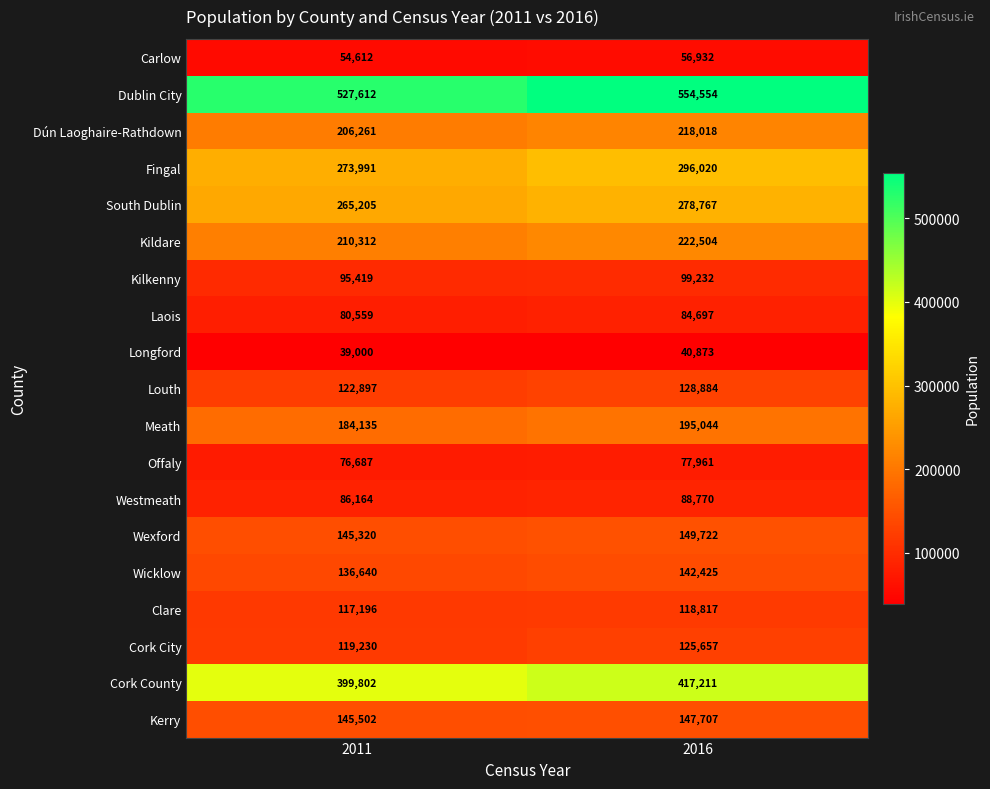

Which series has the largest range (max minus min)?

Dublin City